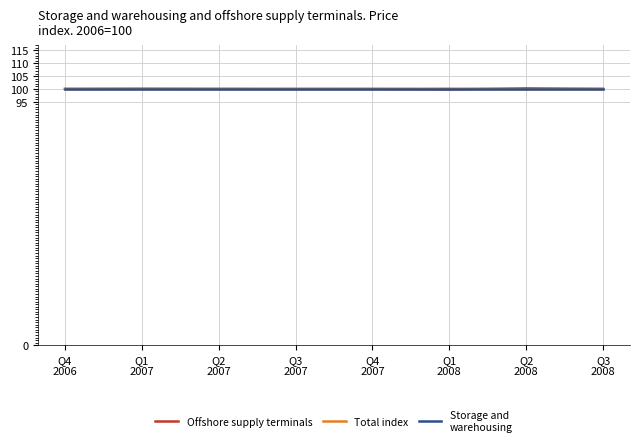

What is the maximum value shown in the chart?

100.2